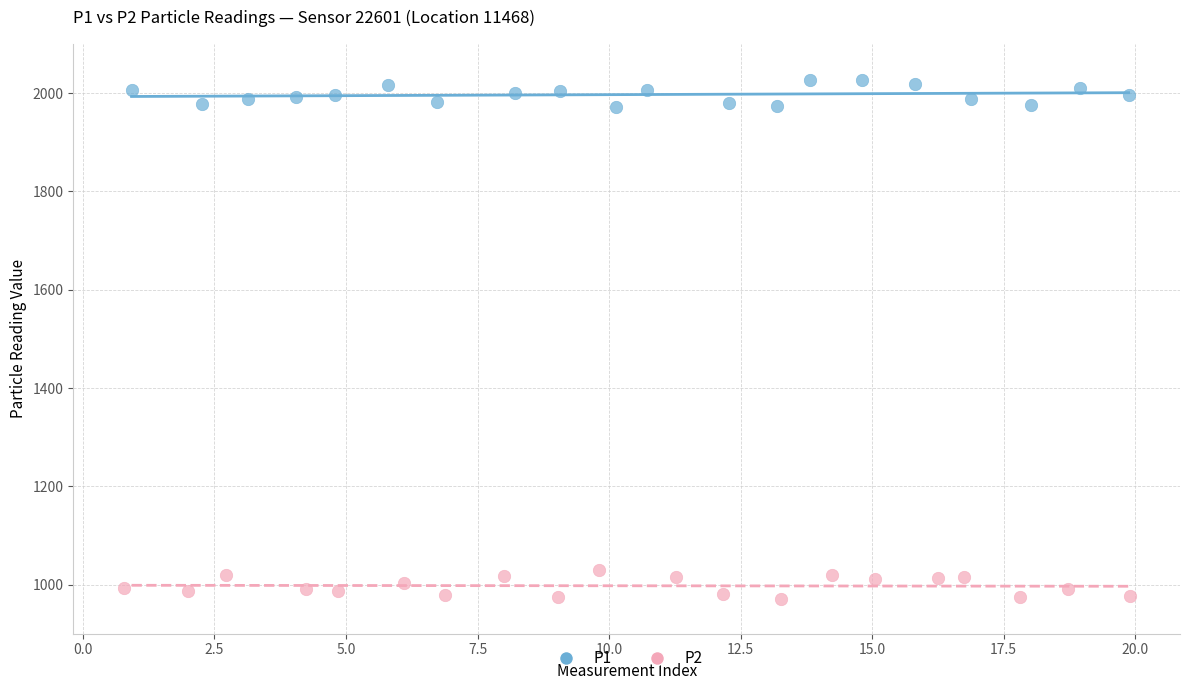

Which series contains the highest Y value?

P1